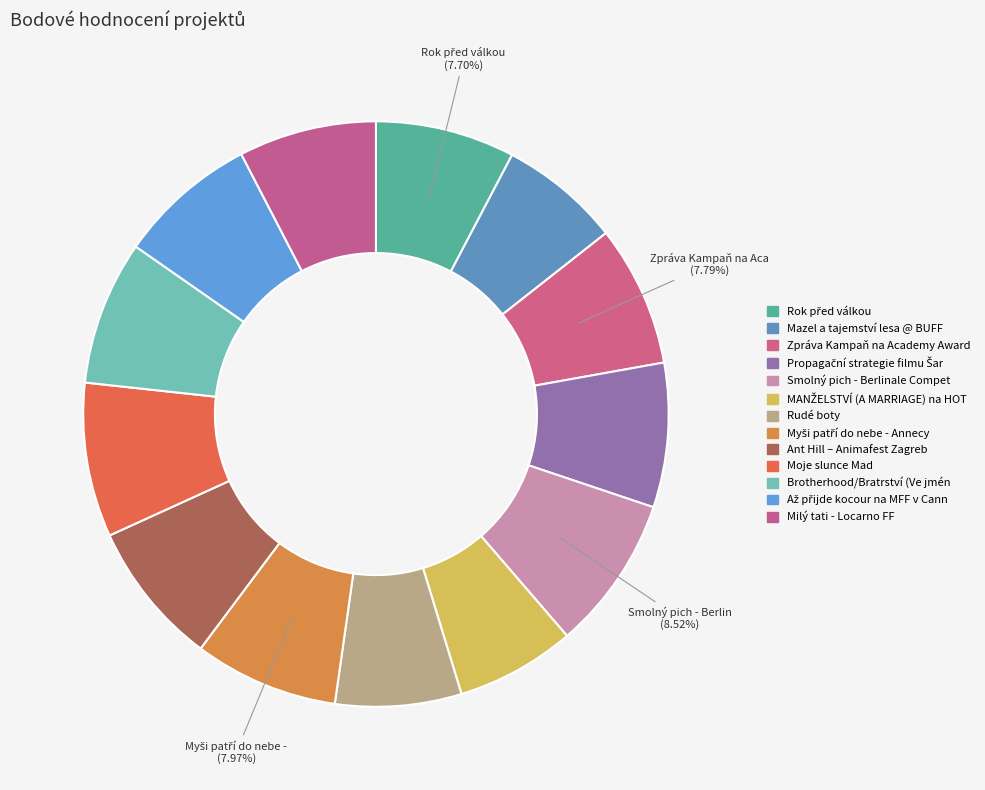

Does any single category account for the majority?

No